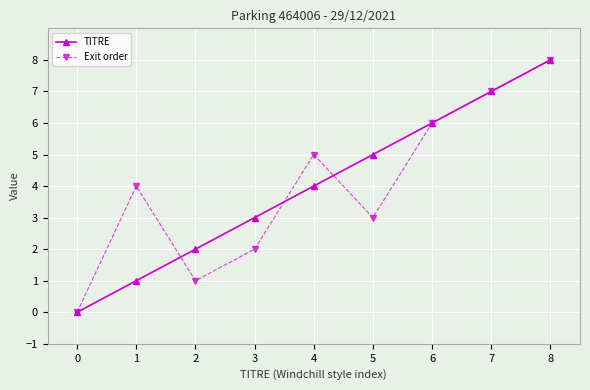

What is the sum of all Exit order values?

36